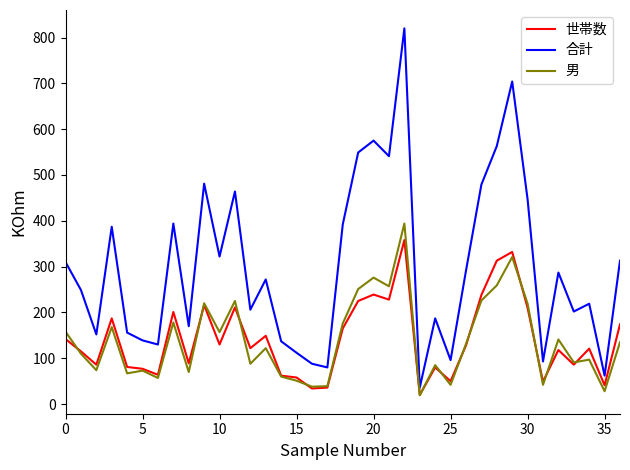

Which series has the widest spread of values?

合計